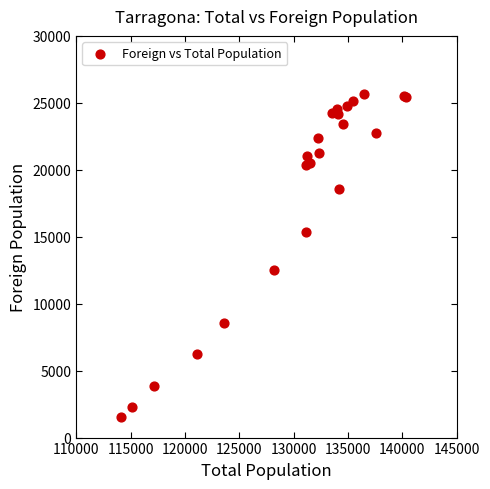

What Y value in the scatter plot is closest to 13600?

12501